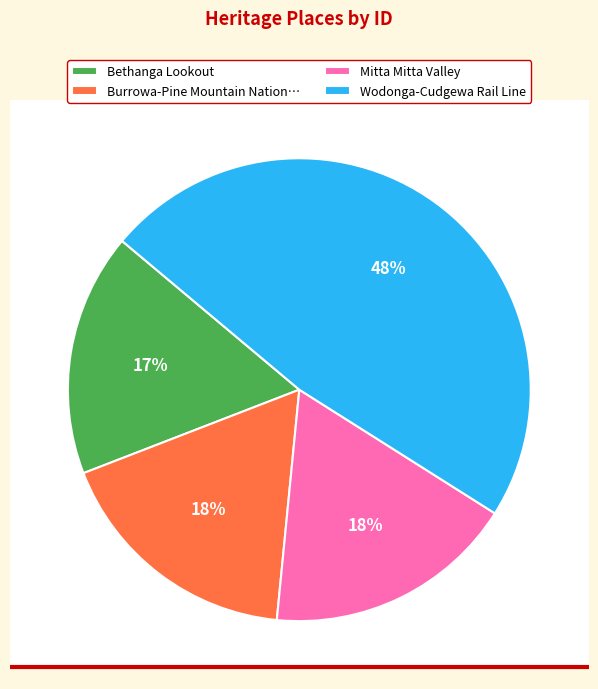

To the nearest percent, what is the combined percentage of Burrowa-Pine Mountain National Park and Mitta Mitta Valley?

35%